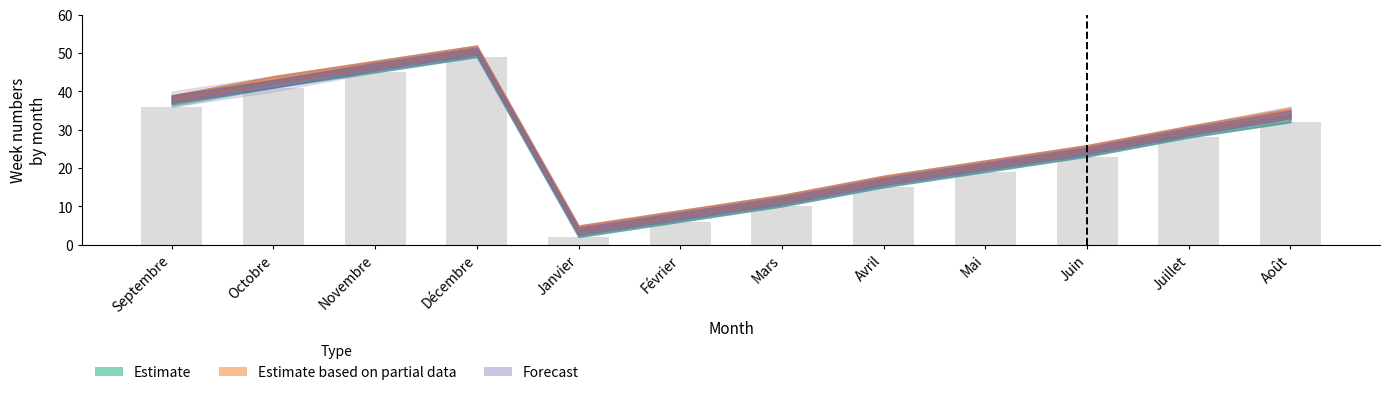

What is the difference between the values at Juin and Février?

17